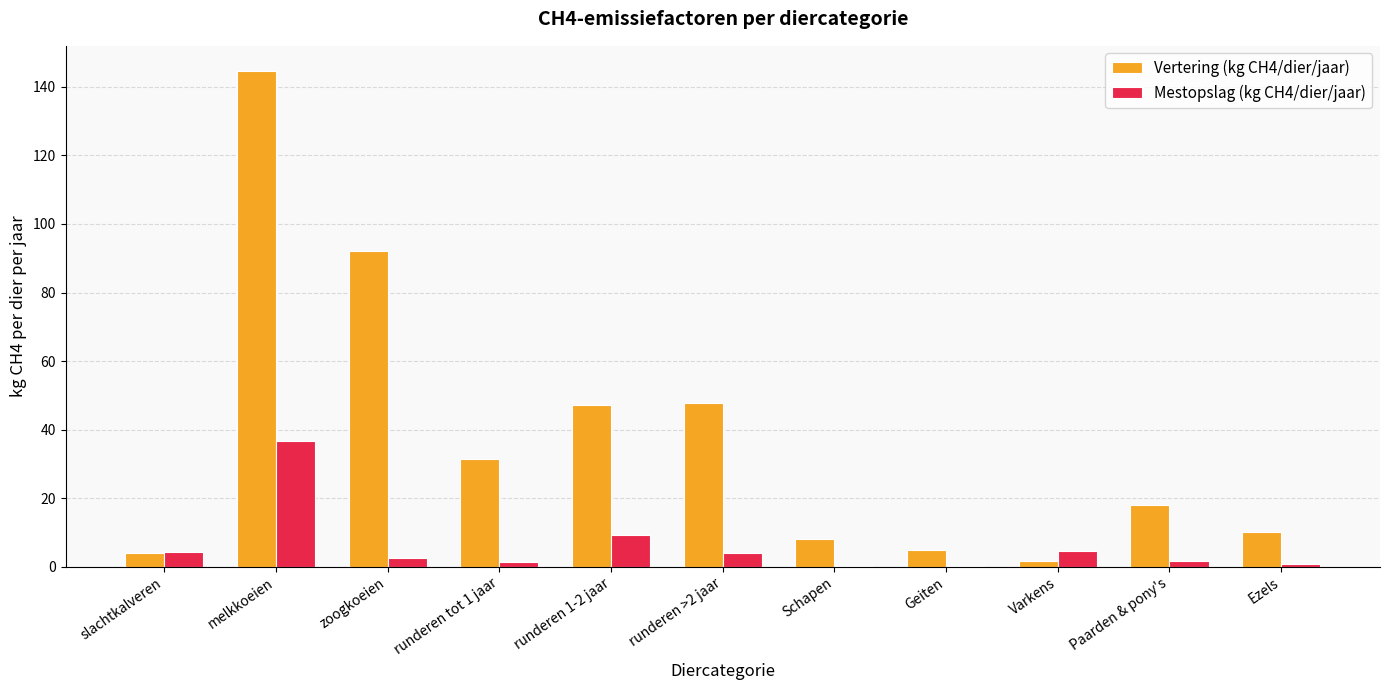

Which label corresponds to the largest value in the chart?

melkkoeien